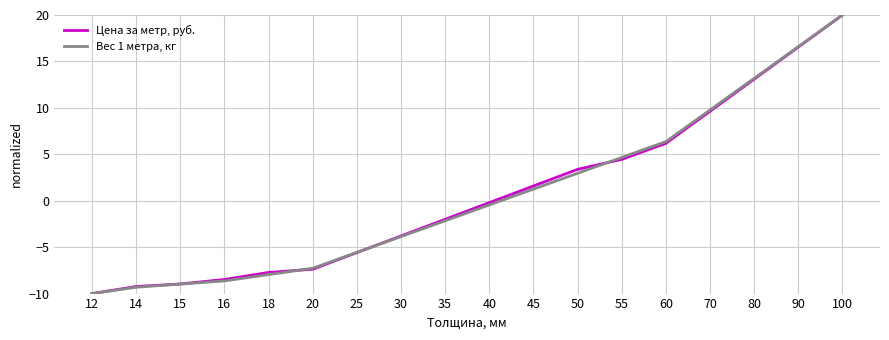

How many lines are shown in the chart?

2